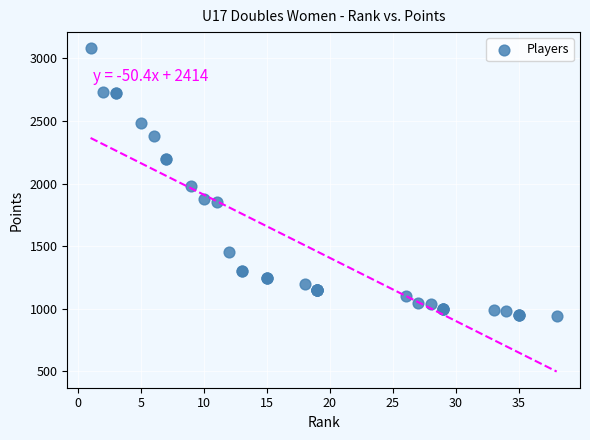

What Y value in the scatter plot is closest to 2010?

1980